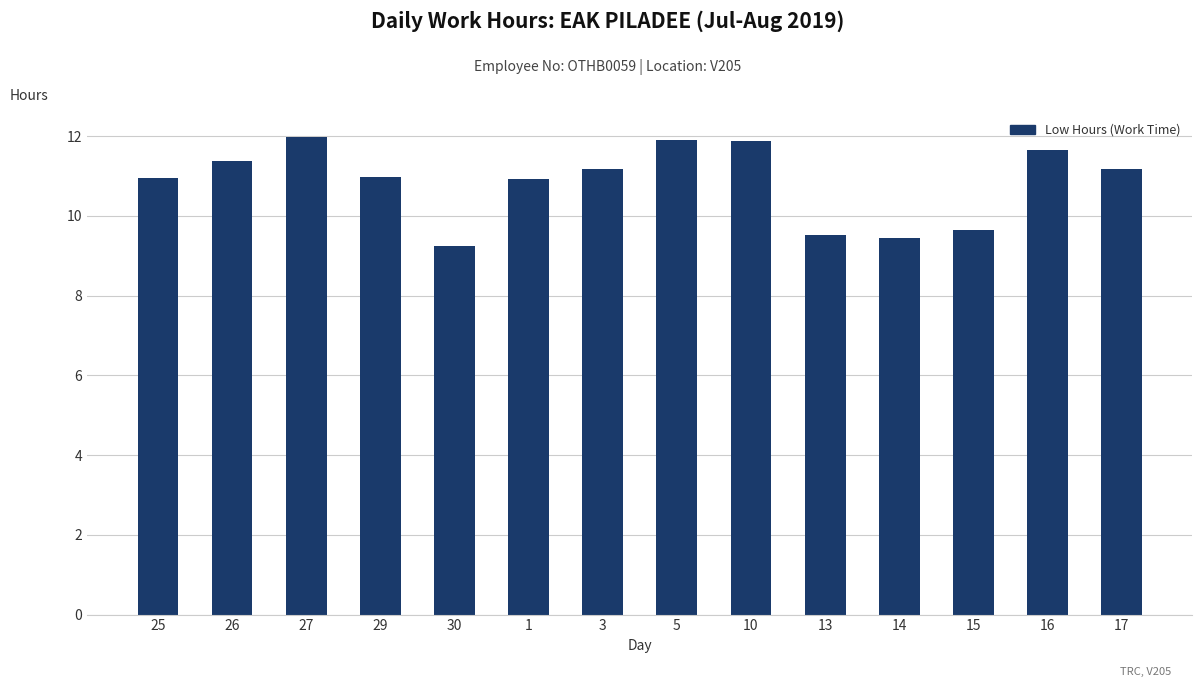

What is the greatest value displayed?

12.0